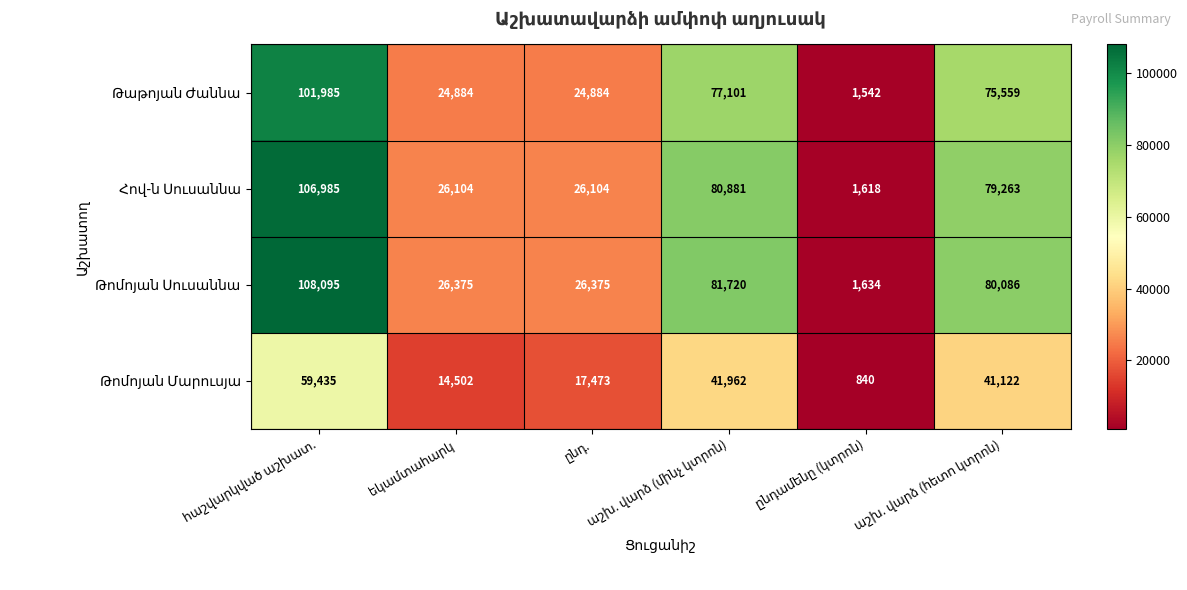

At how many categories does at least one series exceed 1772?

5